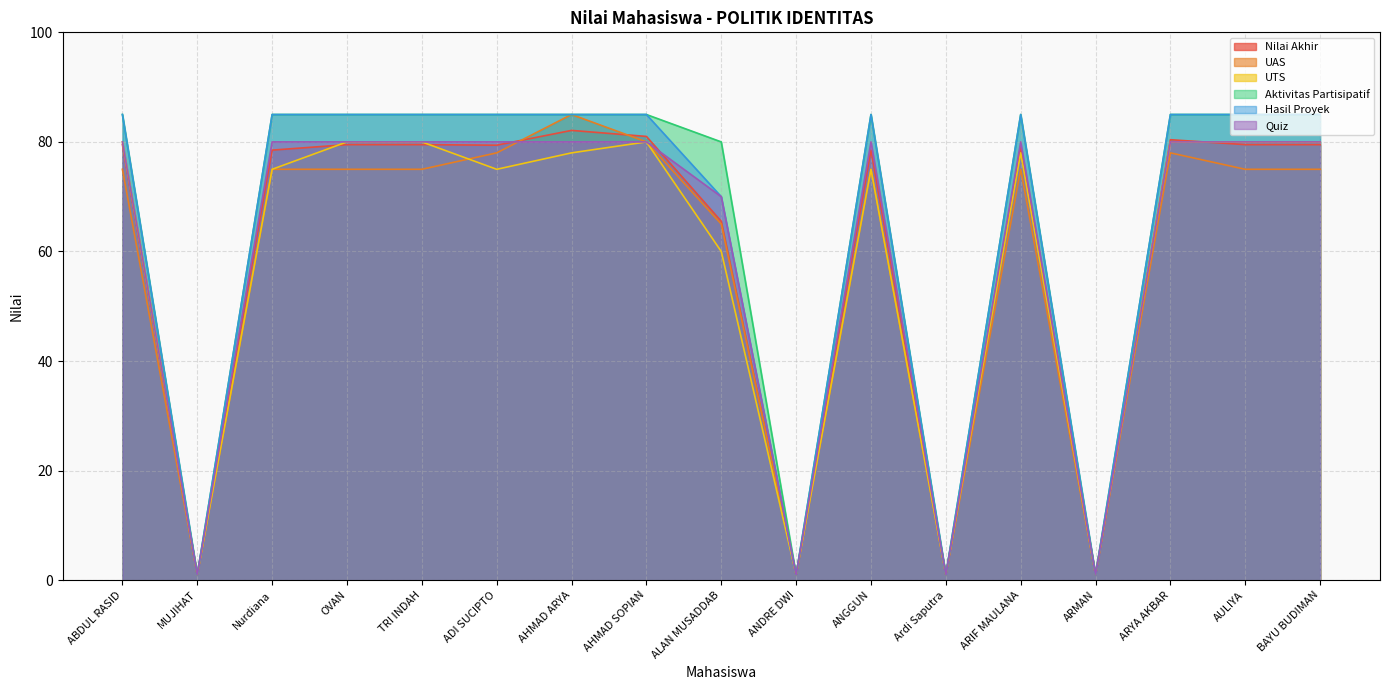

True or false: Aktivitas Partisipatif has more than 0 interior local peaks.

True